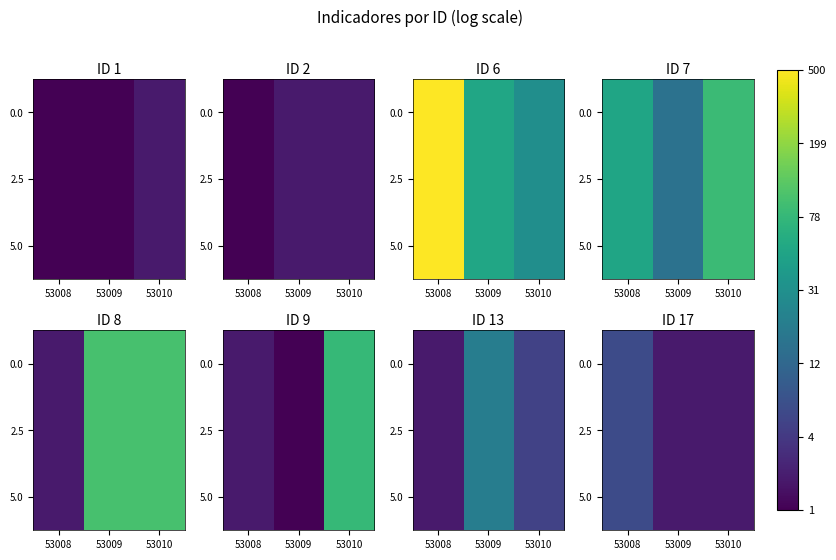

Is the value of 2.5 at 53010 greater than the value of 0.0 at 53010?

No